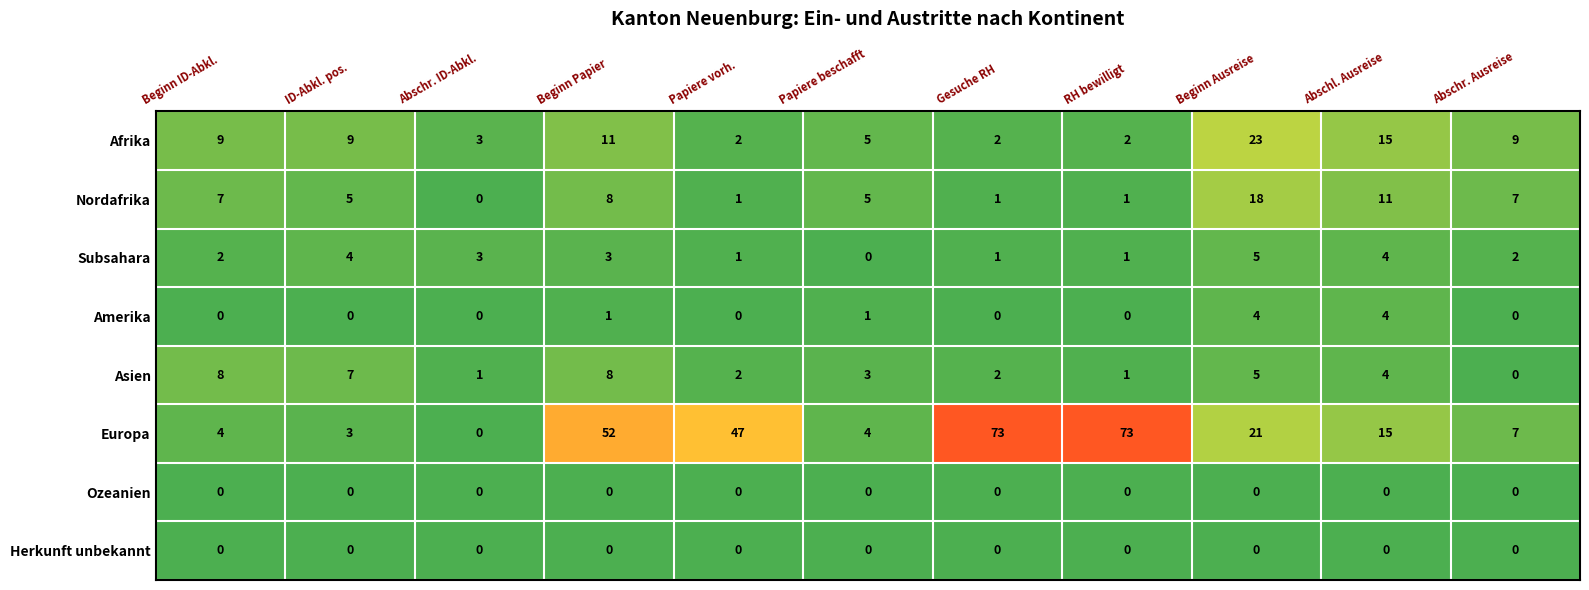

What is the spread (max minus min) of values at Beginn Papier?

52